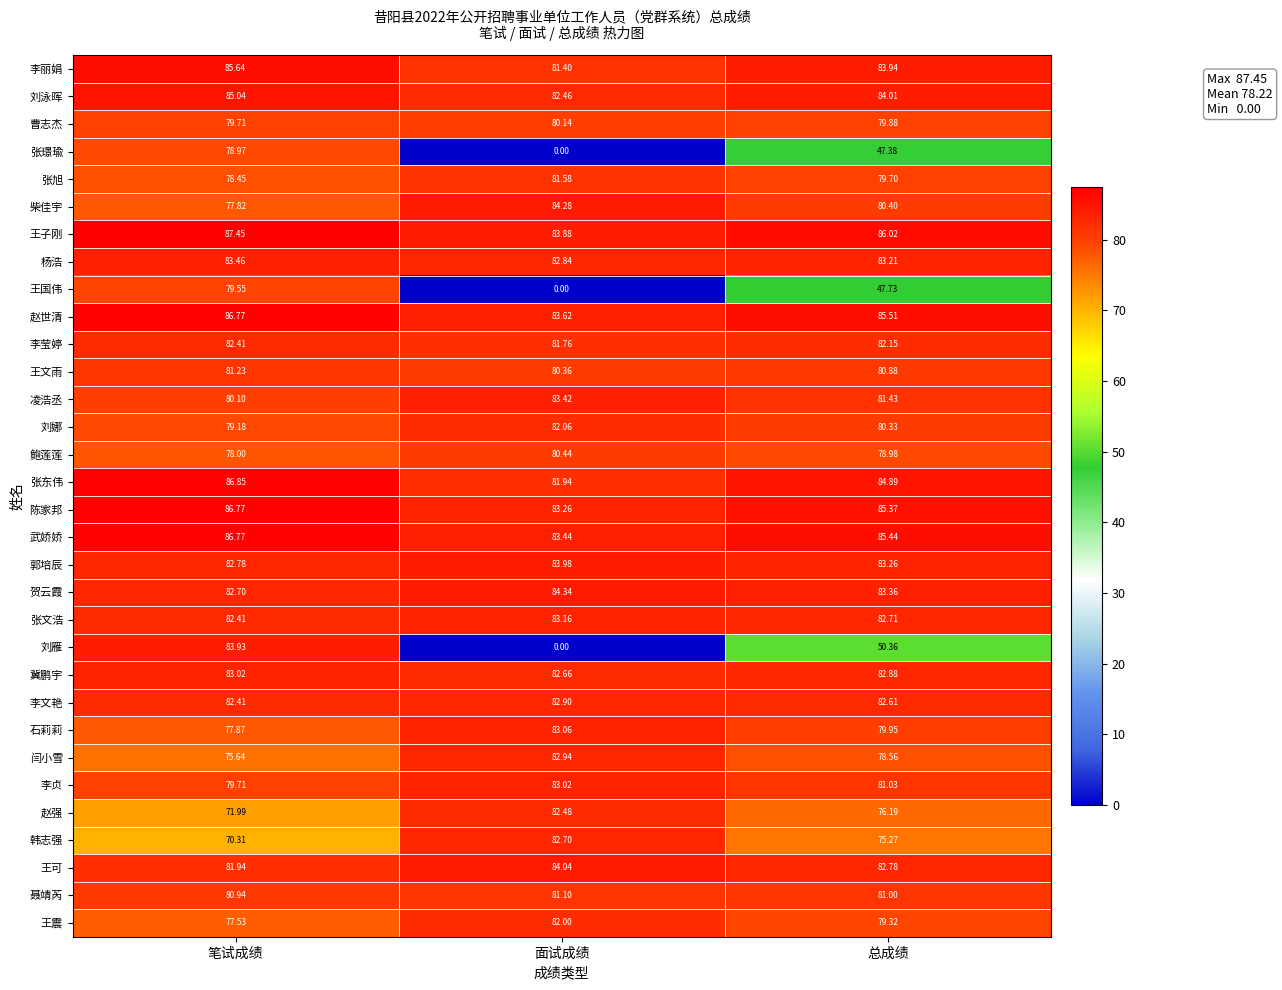

How many data points does each series have?

3